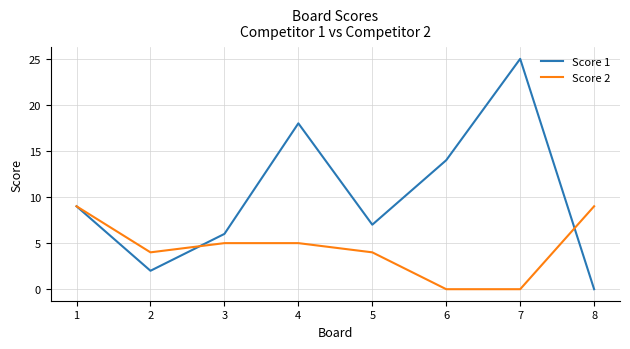

Which series has the largest total across all categories?

Score 1